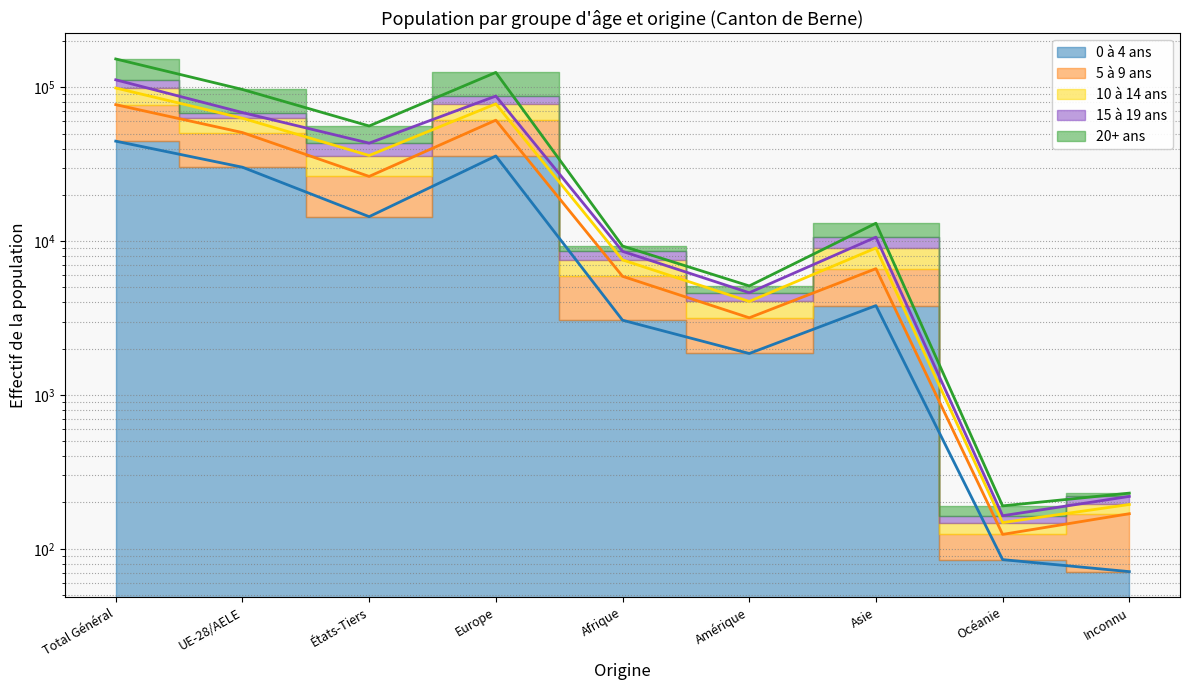

Where is 20+ ans nearest to the value 76523?

UE-28/AELE